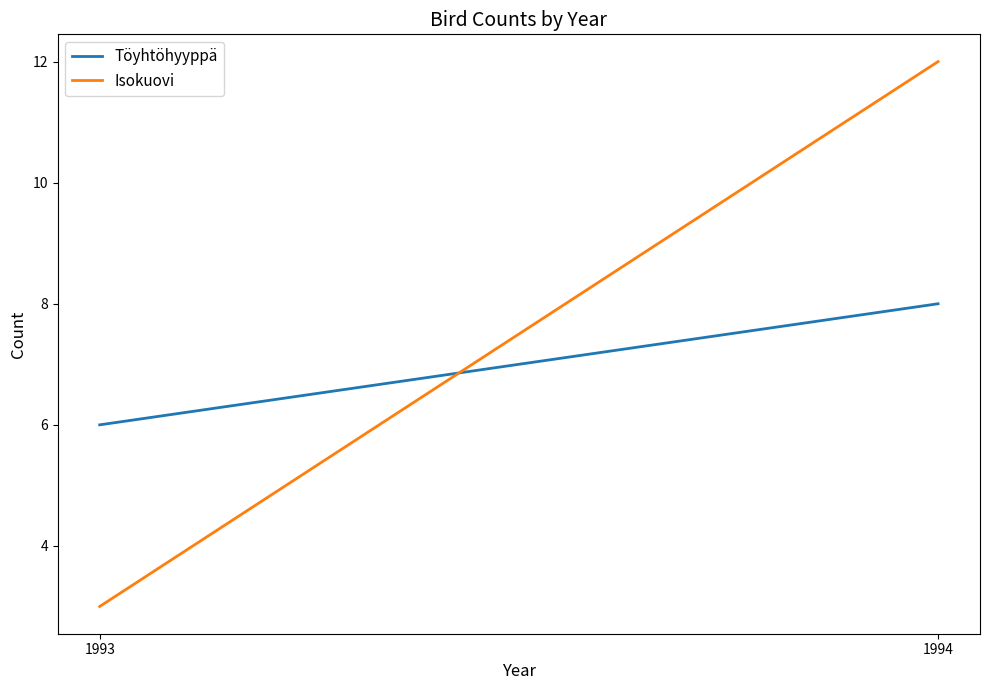

Rank the series by their average value, from highest to lowest.

Isokuovi, Töyhtöhyyppä